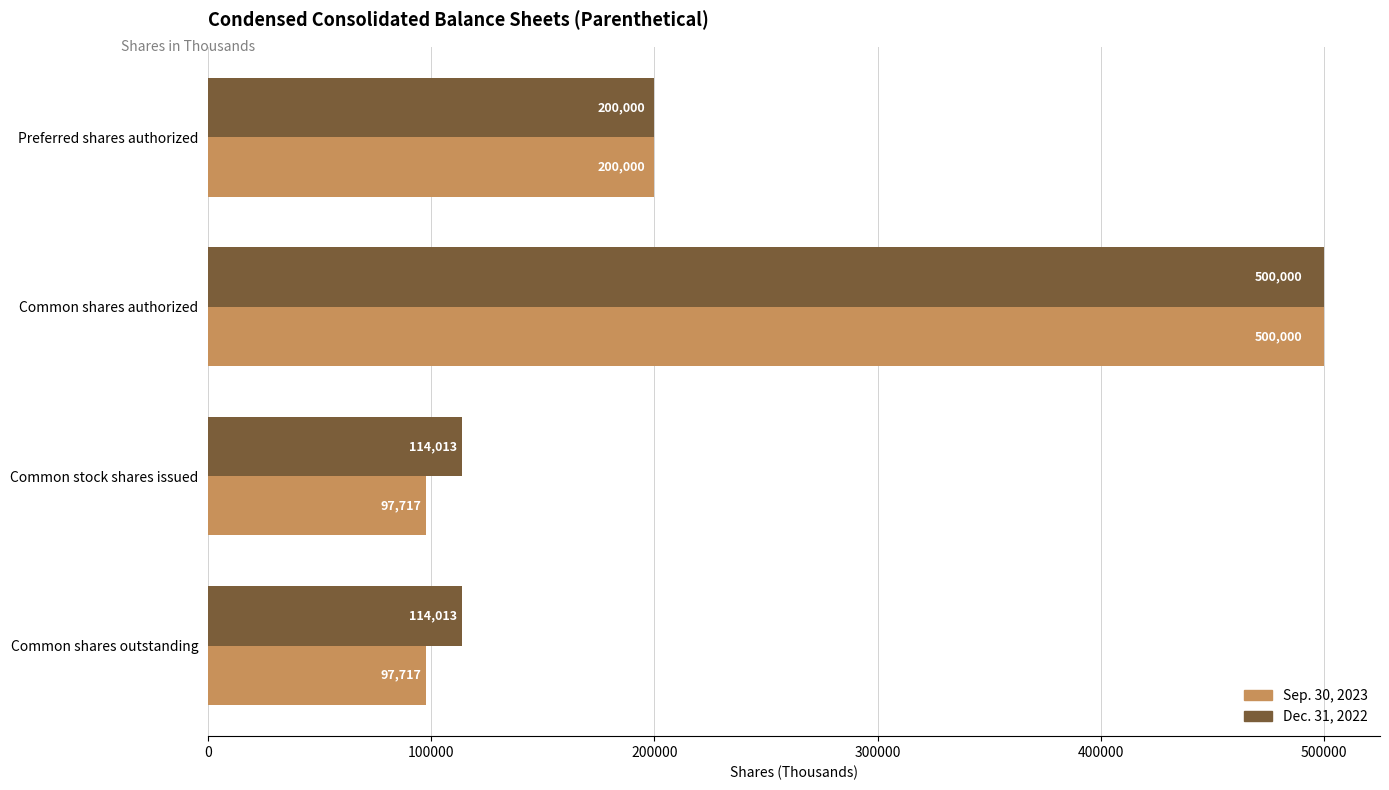

The Dec. 31, 2022 series shows 200000 at Preferred shares authorized. True or false?

True